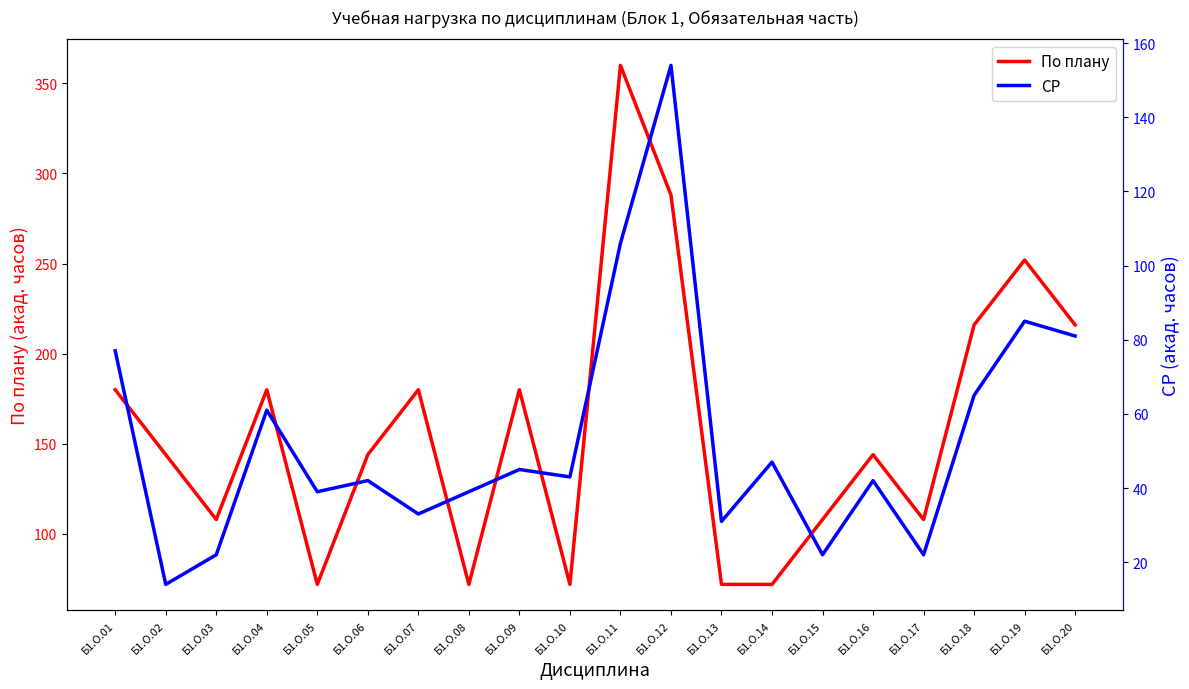

How many lines are shown in the chart?

2